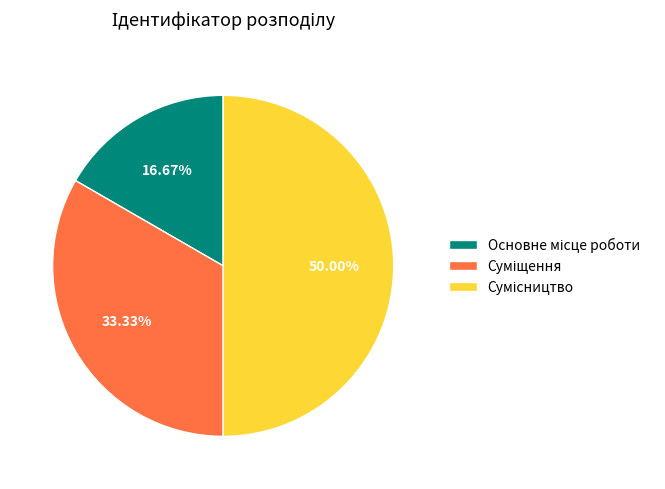

Does Сумісництво represent more than half of the total?

No